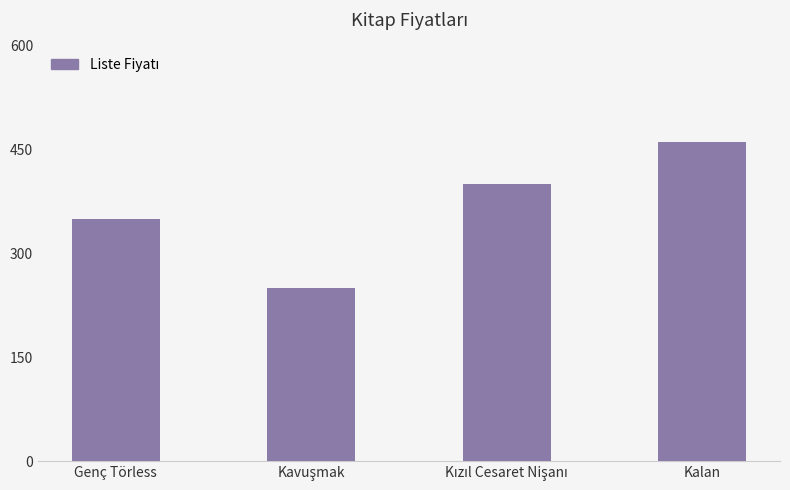

What is the minimum value shown in the chart?

250